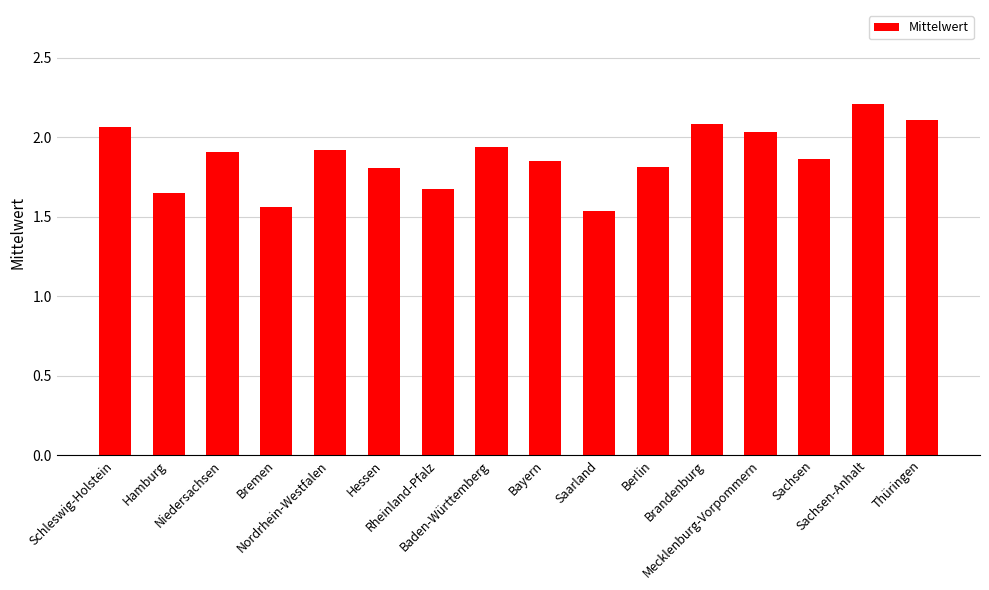

What is the change in value from Berlin to Sachsen-Anhalt?

+0.4